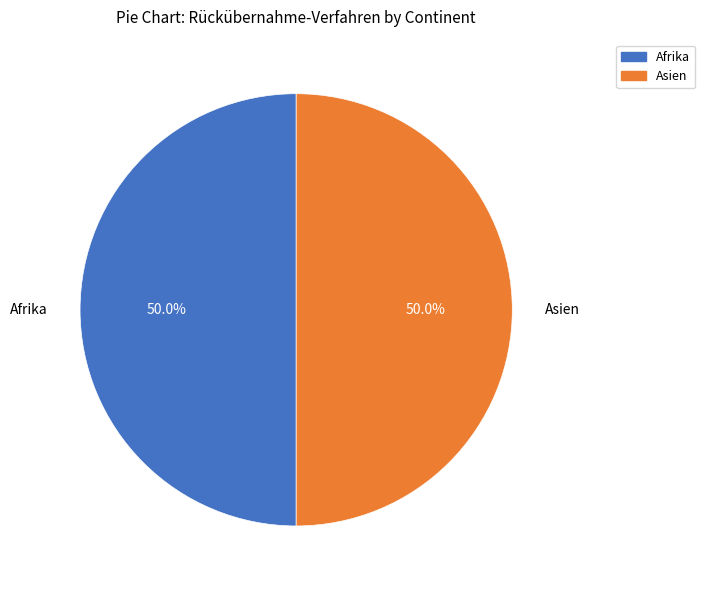

Count the number of slices in the pie.

2